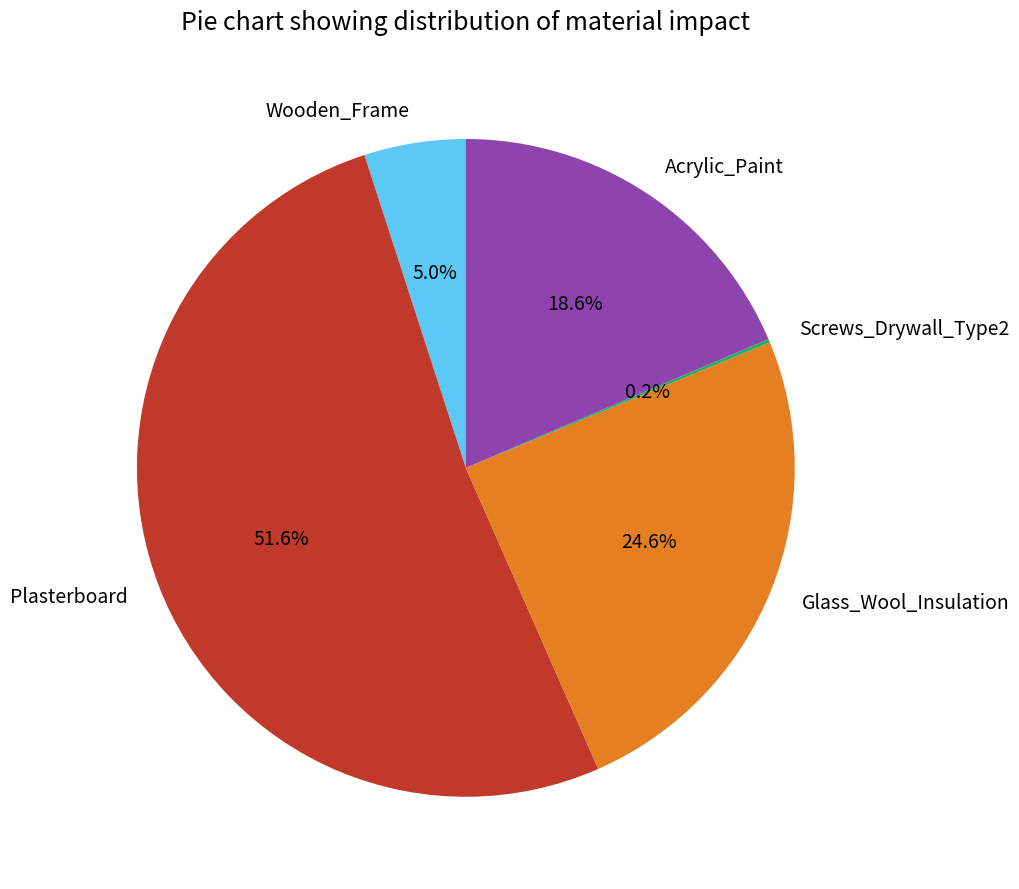

To the nearest percent, what is the combined percentage of Plasterboard and Glass_Wool_Insulation?

76%